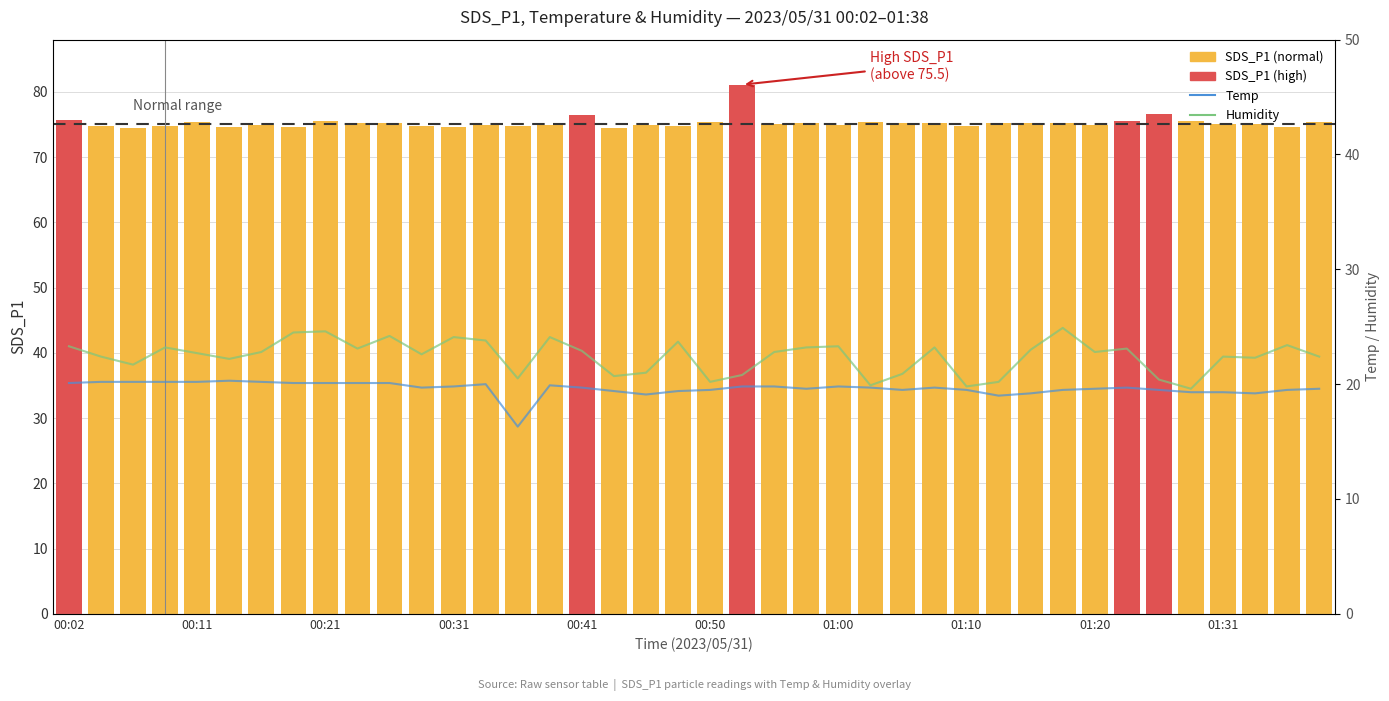

Where does the SDS_P1 series first go above 75?

00:02